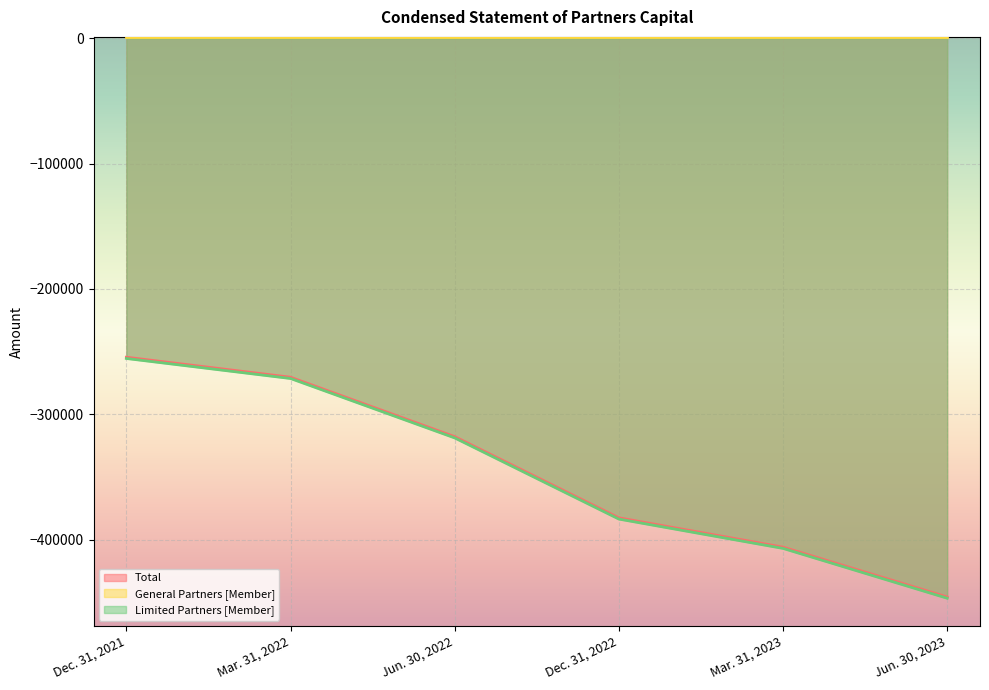

Which category has the highest value in the Total series?

Dec. 31, 2021